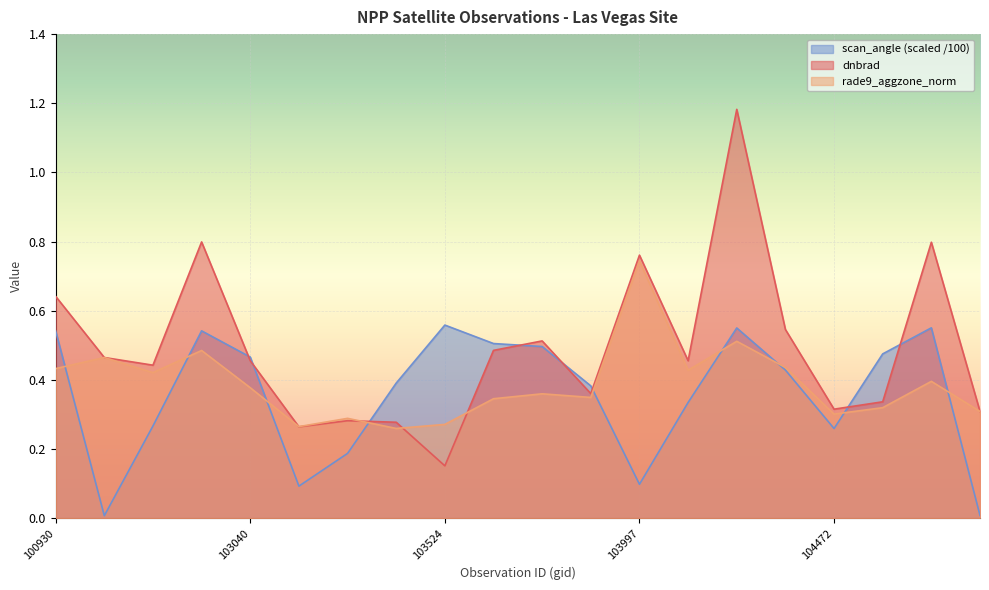

At which category is the sum across all series the highest?

104346